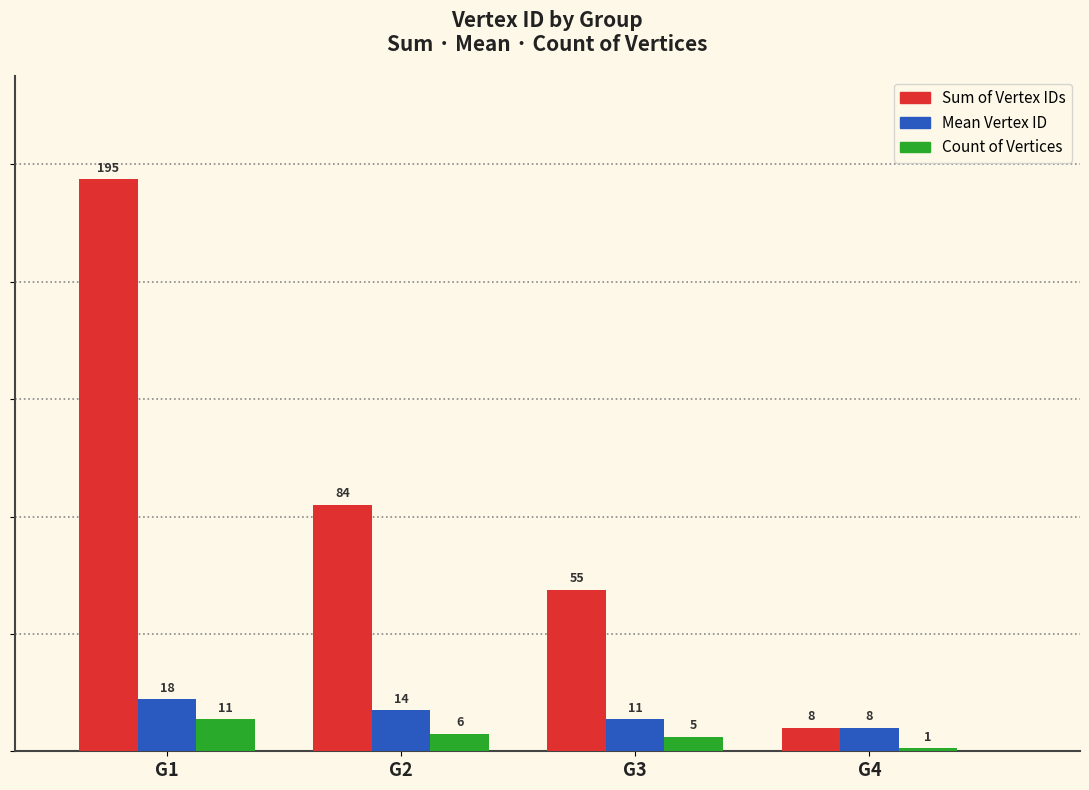

Where does the Count of Vertices series first go above 6?

G1